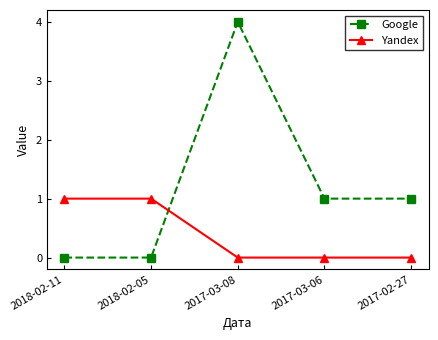

What is the label of the 4th point from the right?

2018-02-05